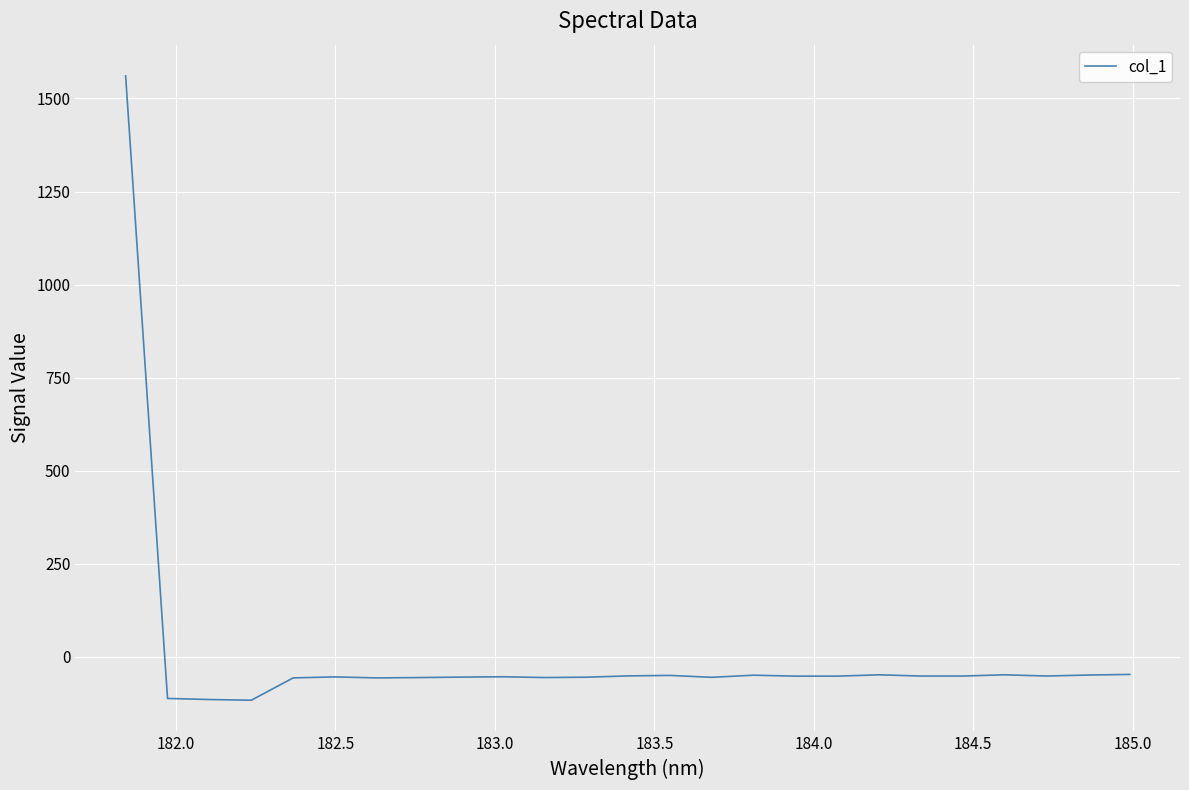

What is the greatest value displayed?

1560.7